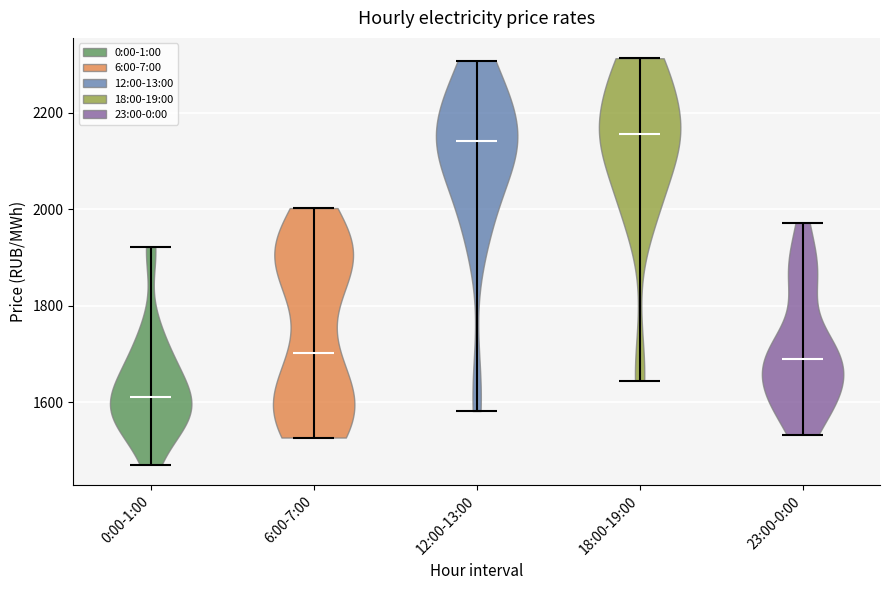

Reading left to right, read every violin against the y-axis: where its median line is, and the lowest and highest points it reaches. The values are not printed on the chart, so give them approximately, as read against the axis.

0:00-1:00: median line 1620, lowest point 1480, highest point 1920
6:00-7:00: median line 1700, lowest point 1520, highest point 2000
12:00-13:00: median line 2140, lowest point 1580, highest point 2300
18:00-19:00: median line 2160, lowest point 1640, highest point 2320
23:00-0:00: median line 1680, lowest point 1540, highest point 1980